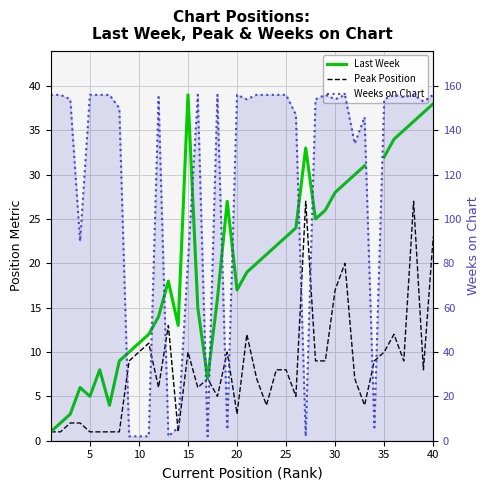

At how many categories does at least one series exceed 32?

32